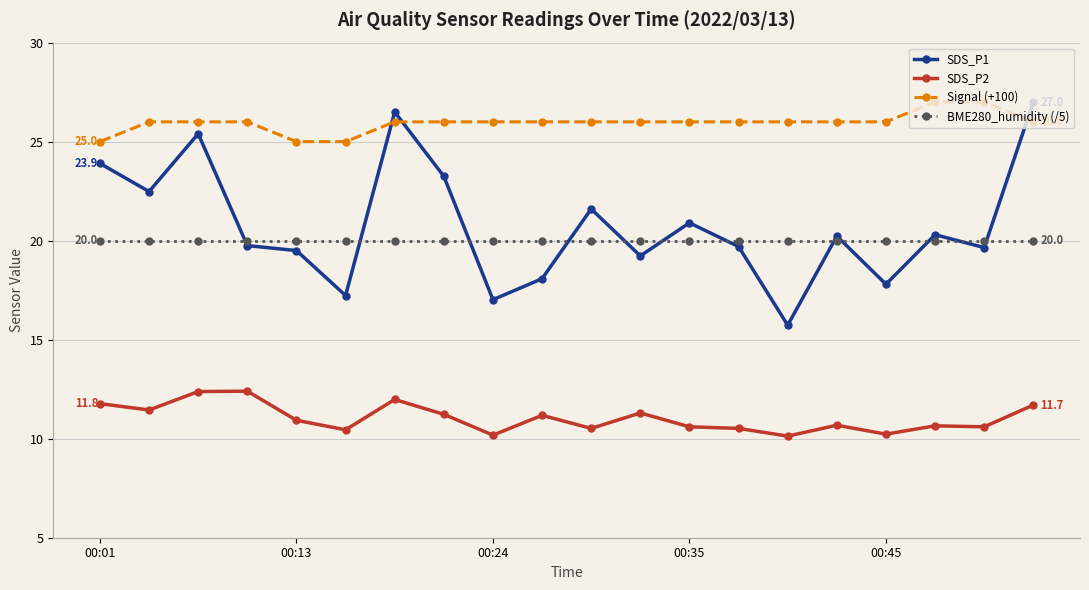

True or false: BME280_humidity (/5) and SDS_P2 cross at least once.

False